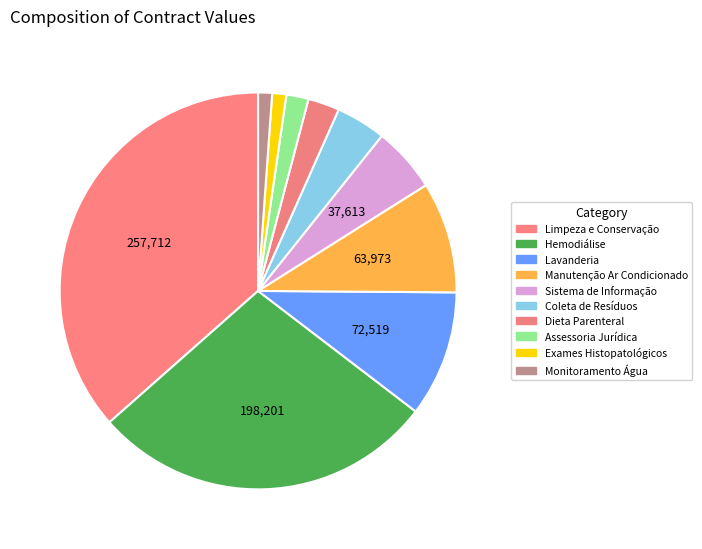

How many slices are in this pie chart?

10